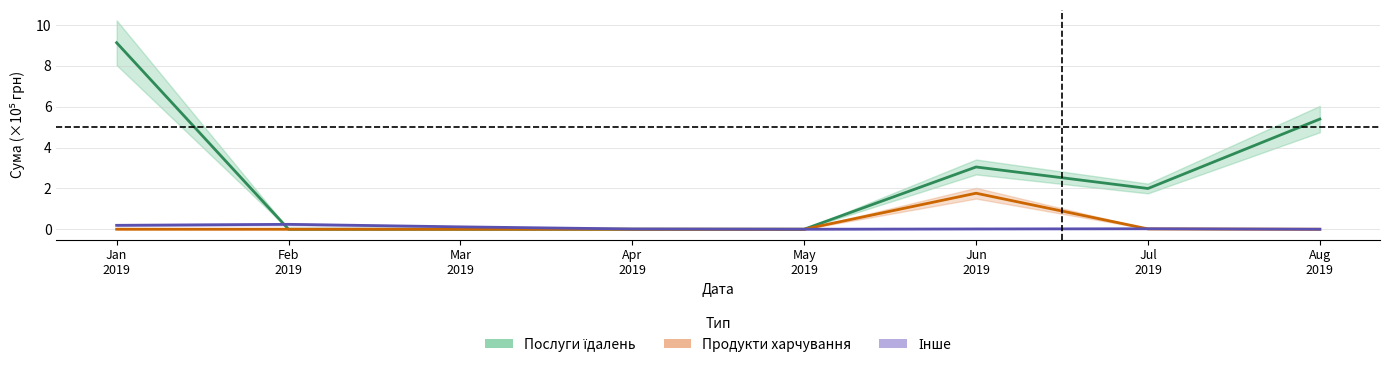

Does the chart have visible grid lines?

Yes